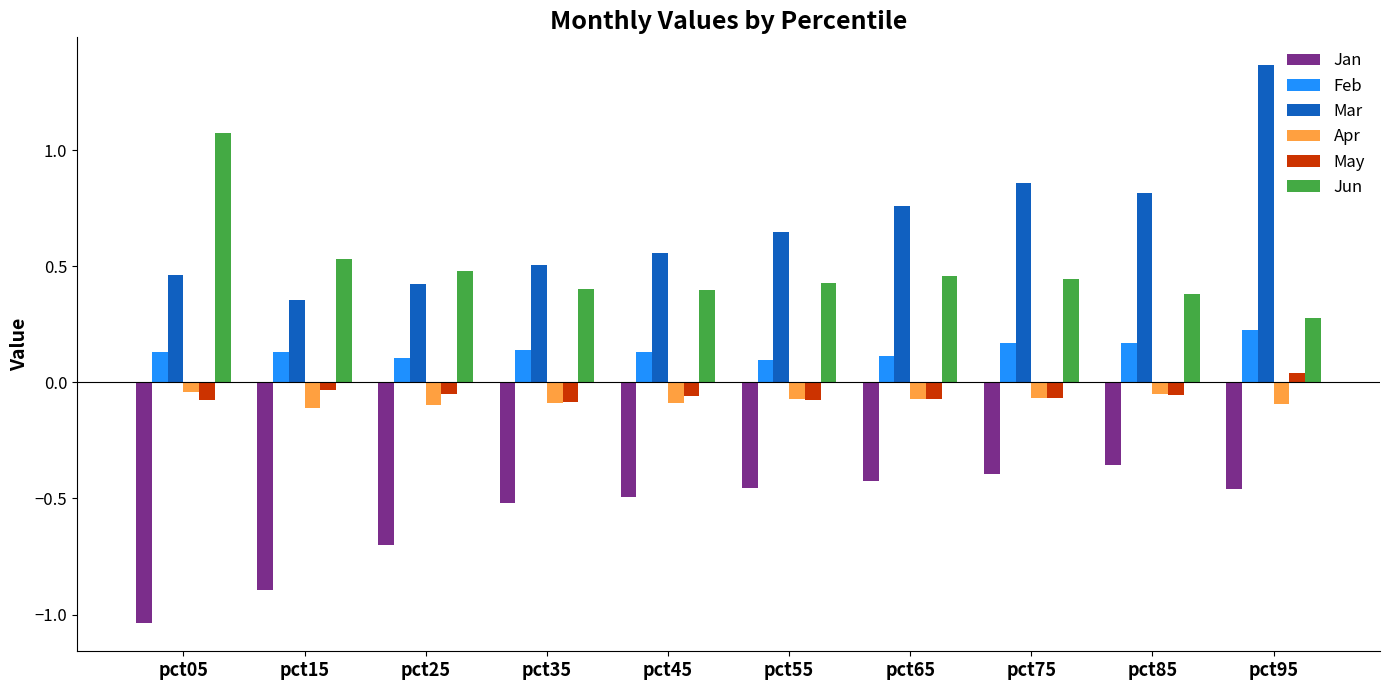

At which label is Mar closest to 0?

pct15